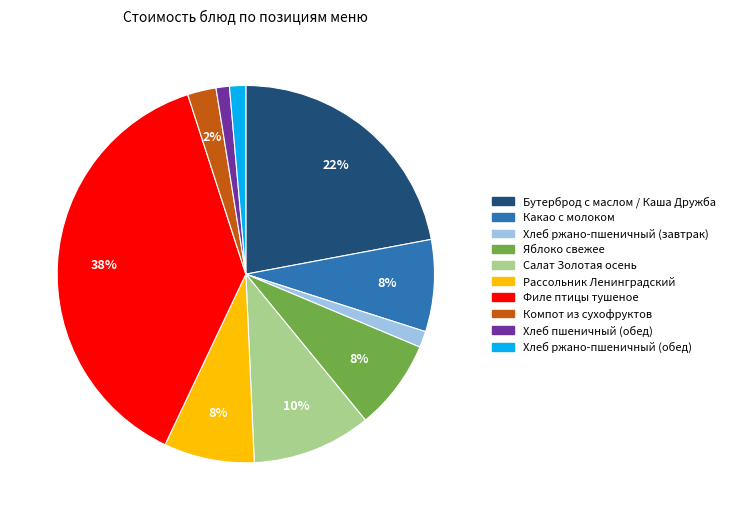

Is there a majority slice in this chart?

No